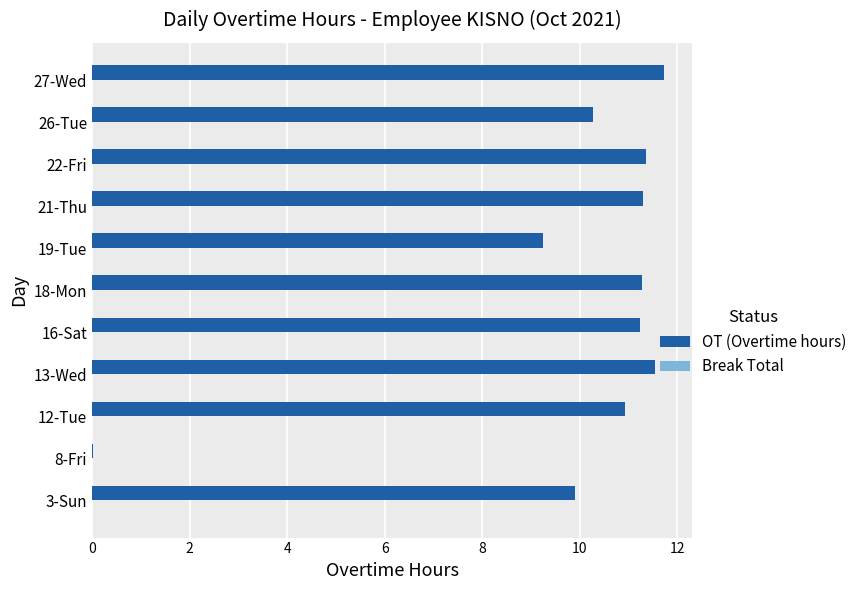

What is the change in value from 22-Fri to 26-Tue?

-1.1